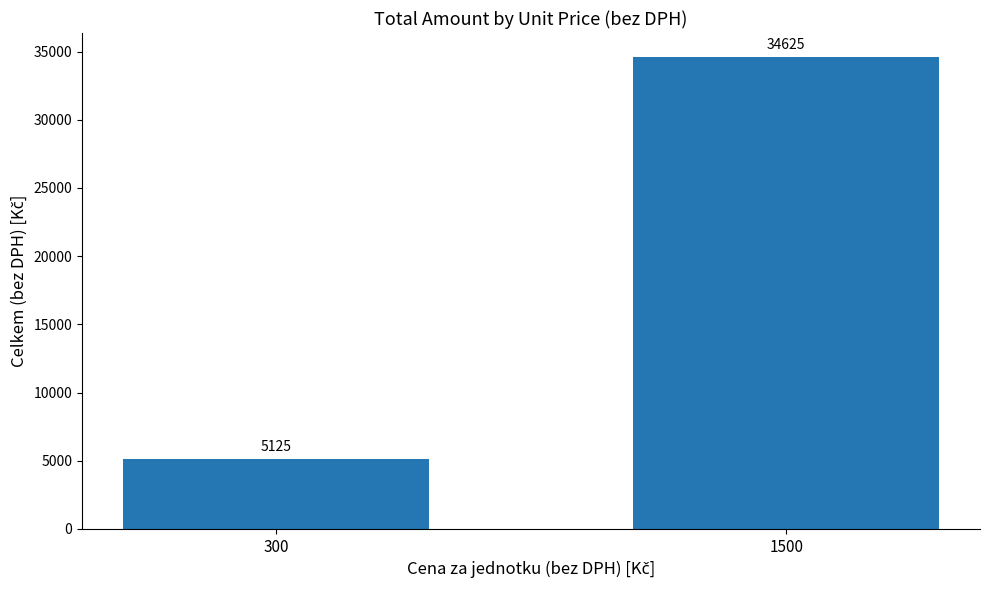

What is the value of the 1st bar from the left?

5125